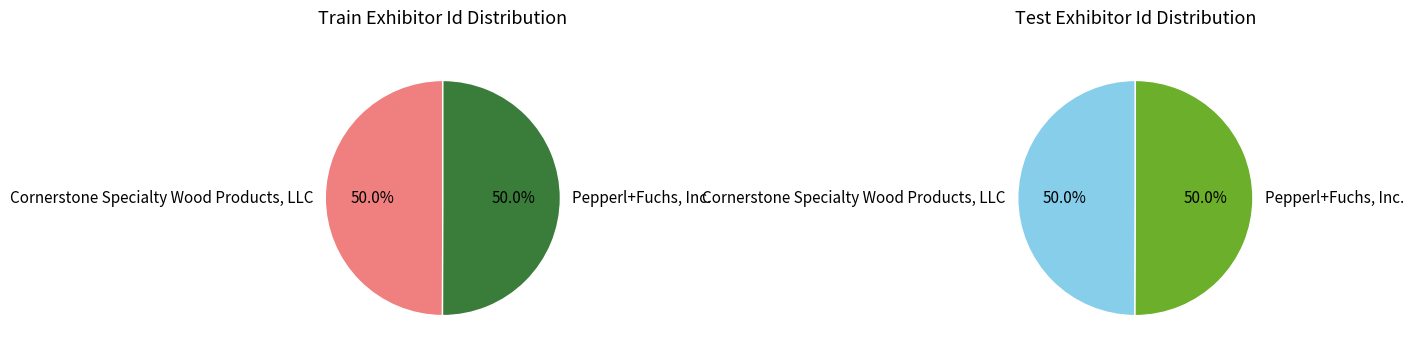

Which category has the biggest portion of the pie?

Pepperl+Fuchs, Inc.